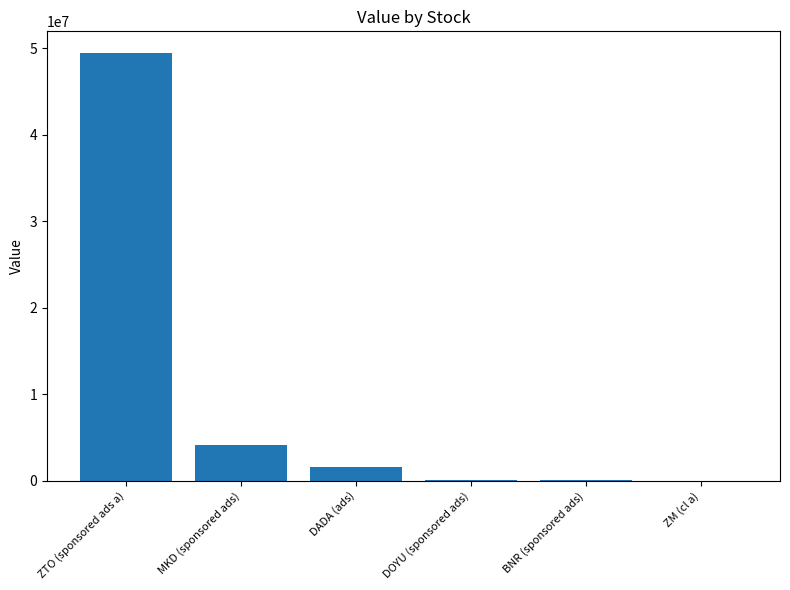

What is the maximum value shown in the chart?

49461000